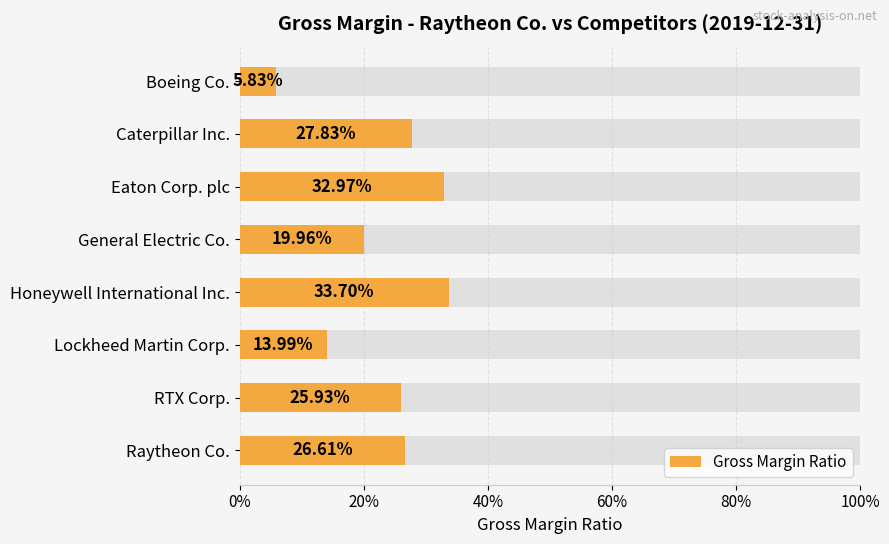

How many values are between 0 and 1?

8